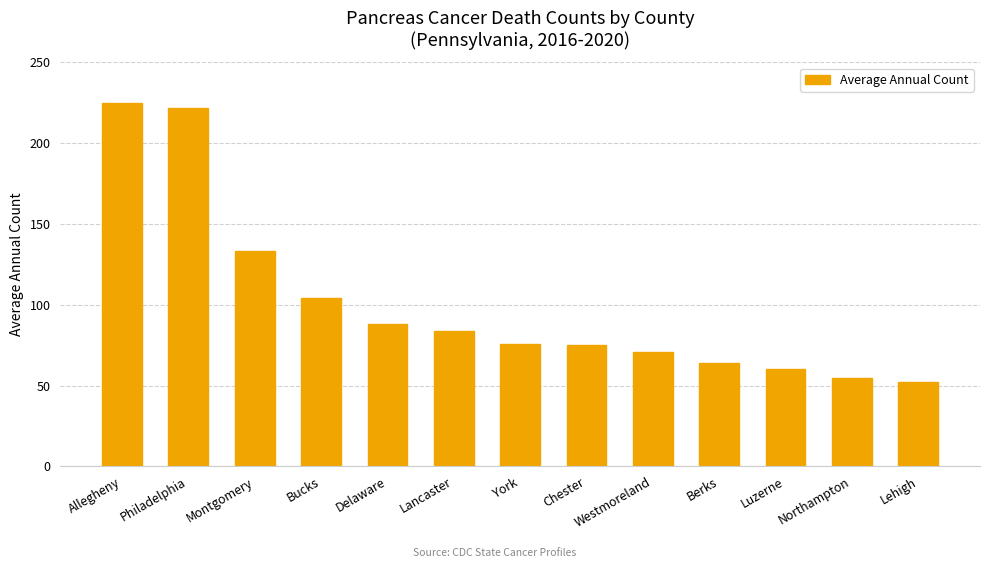

What is the sum of all values?

1309